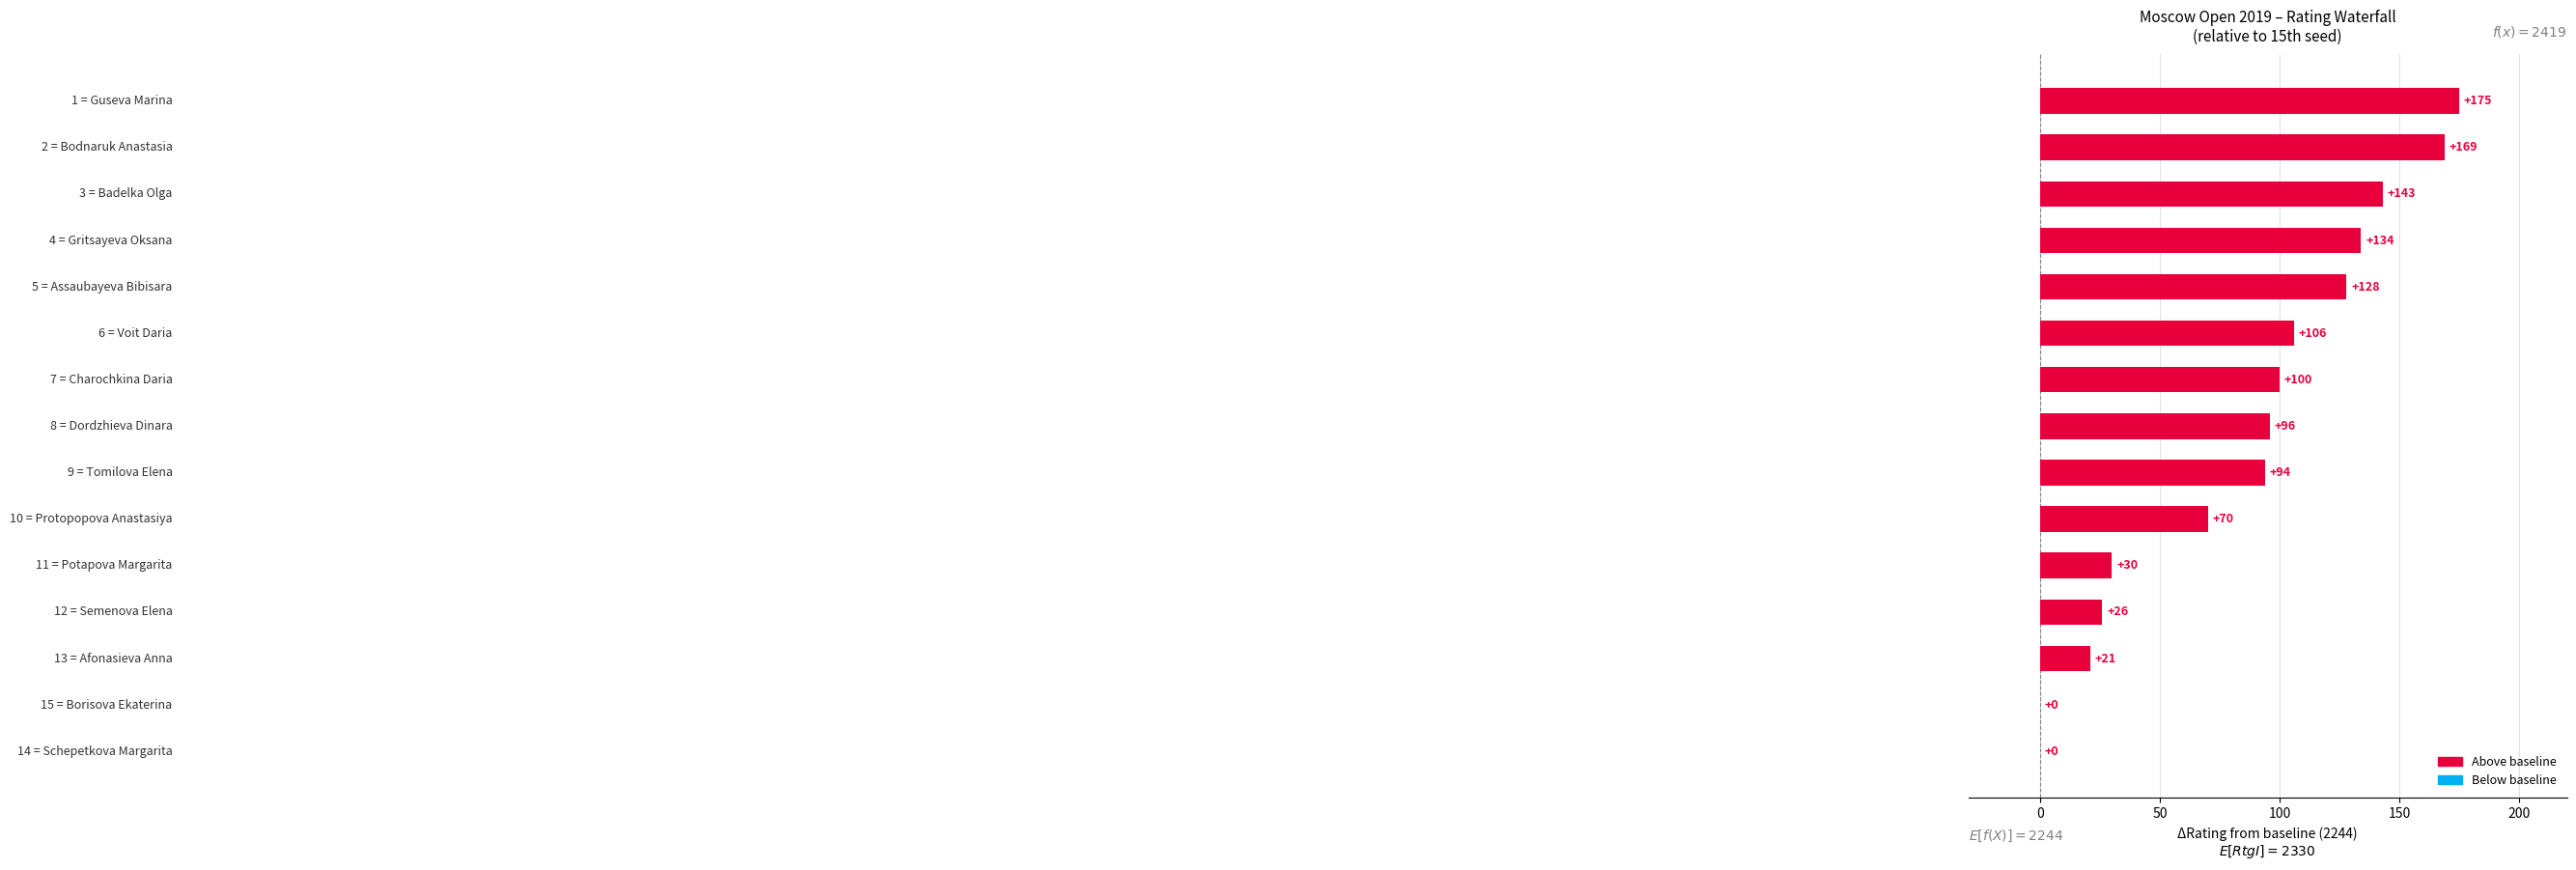

How many positive values are there?

13